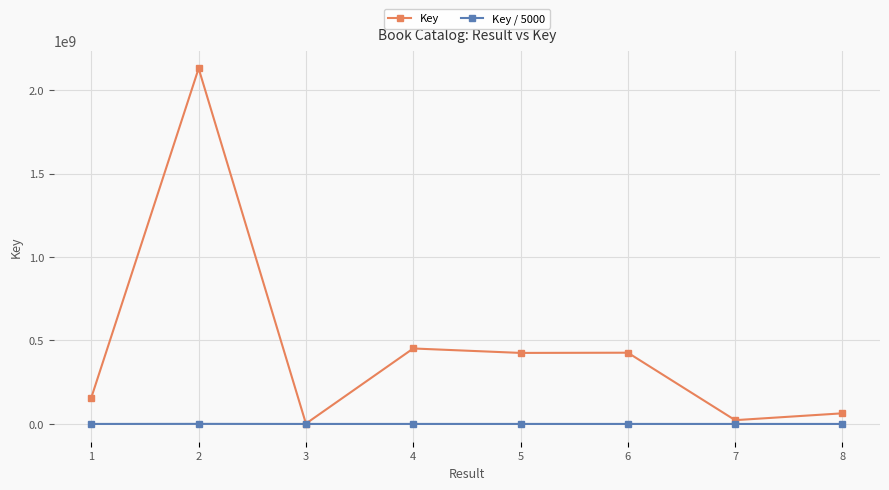

How many values in the Key / 5000 series are below 85116?

4